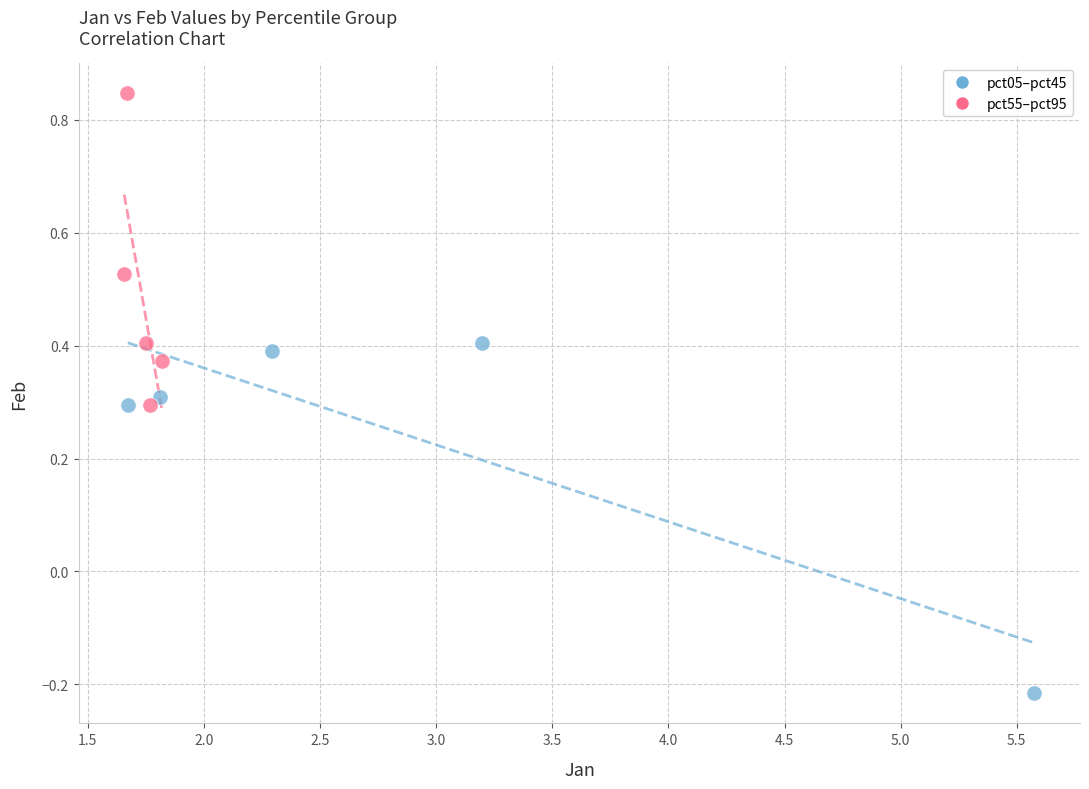

Which series has the widest spread of Y values?

pct05–pct45